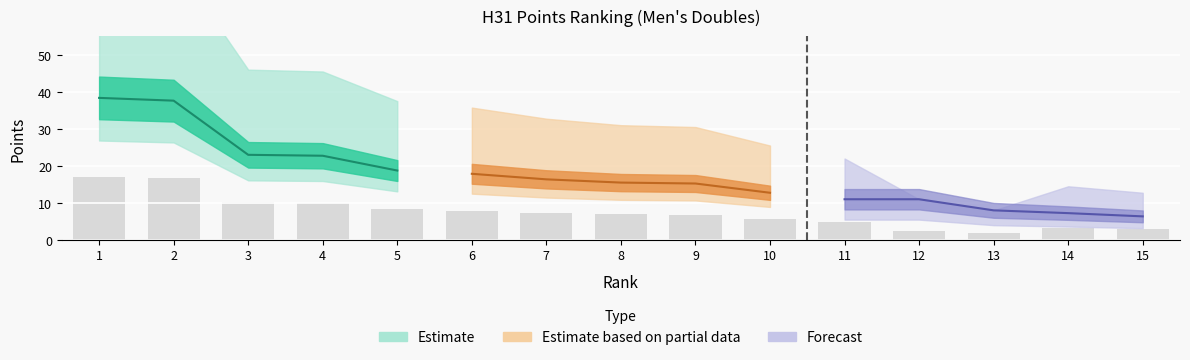

How many data points does each series have?

15